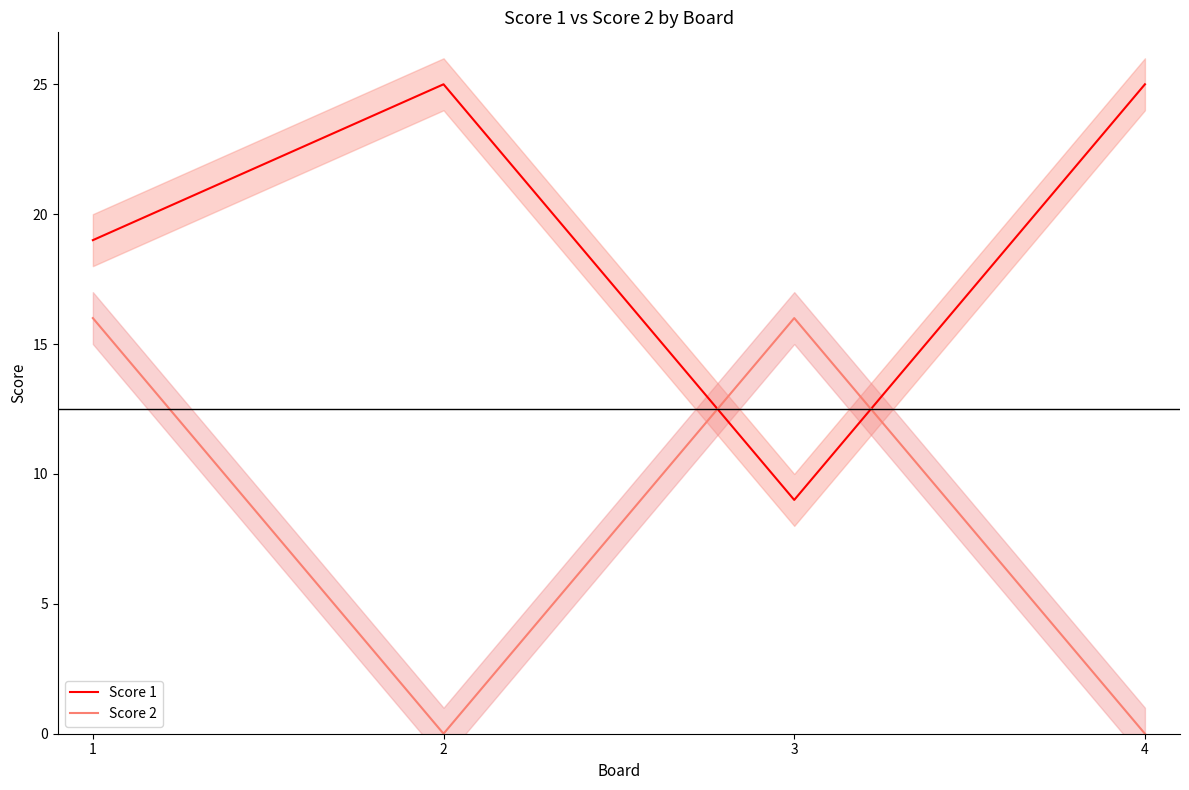

Which series has the widest spread of values?

Score 1